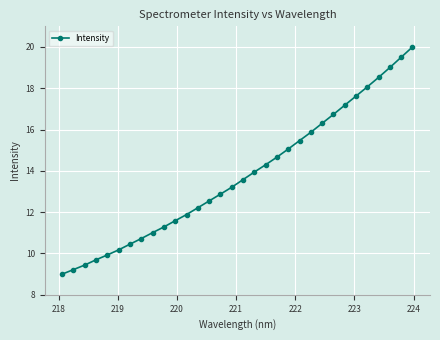

What is the sum of all values?

441.1